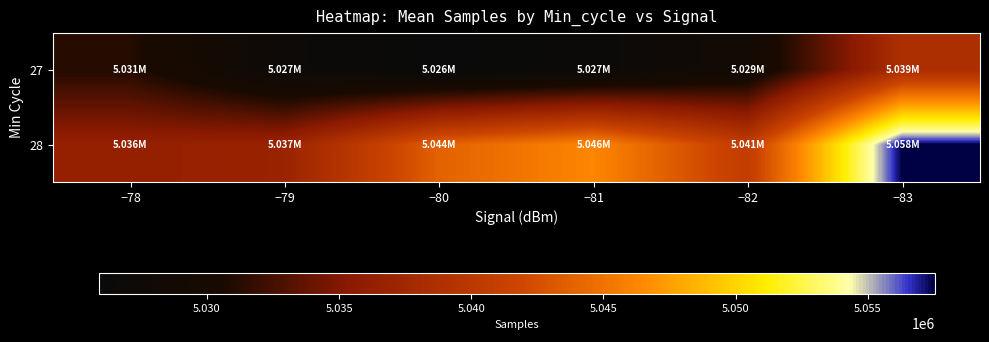

Rank the series at −82 from highest to lowest value.

28, 27